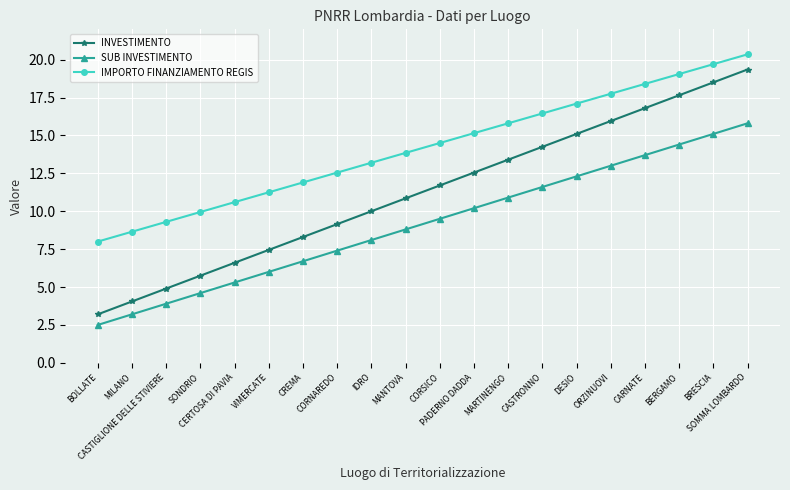

True or false: IMPORTO FINANZIAMENTO REGIS and SUB INVESTIMENTO cross at least once.

False